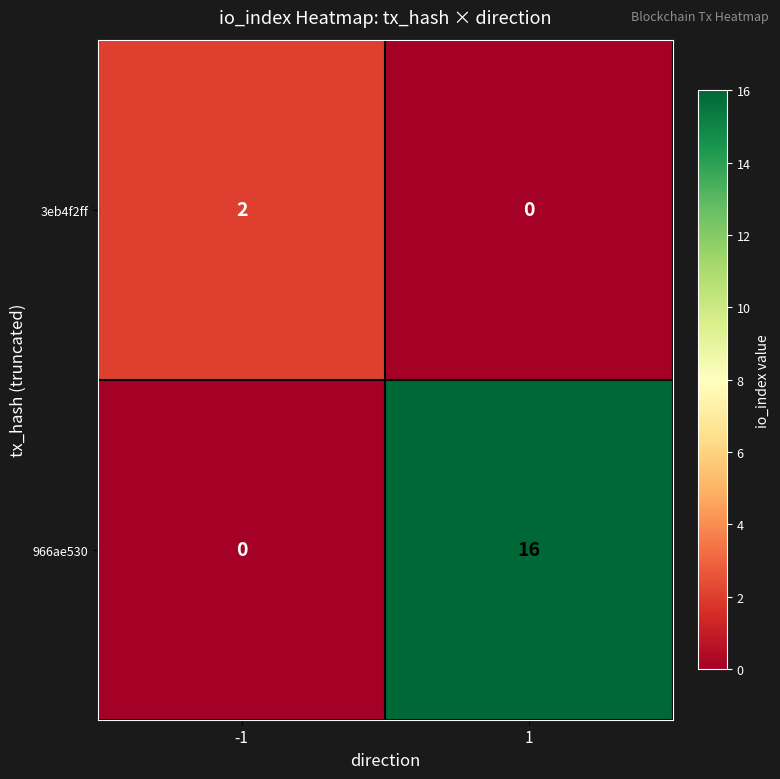

How many data points in 3eb4f2ff are less than 2?

1